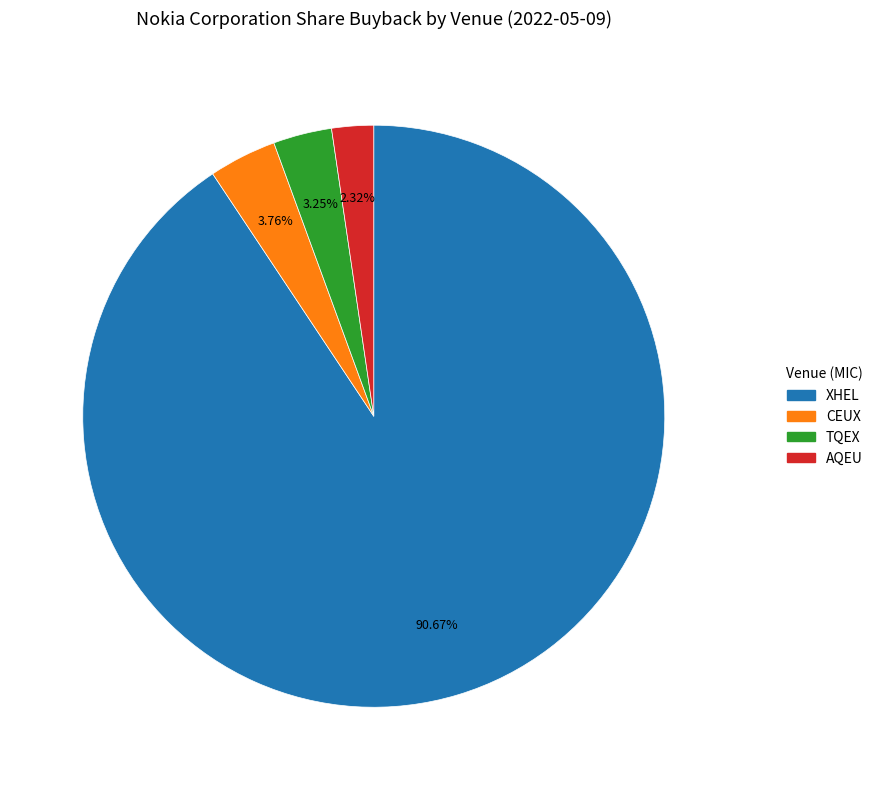

Does XHEL represent more than half of the total?

Yes